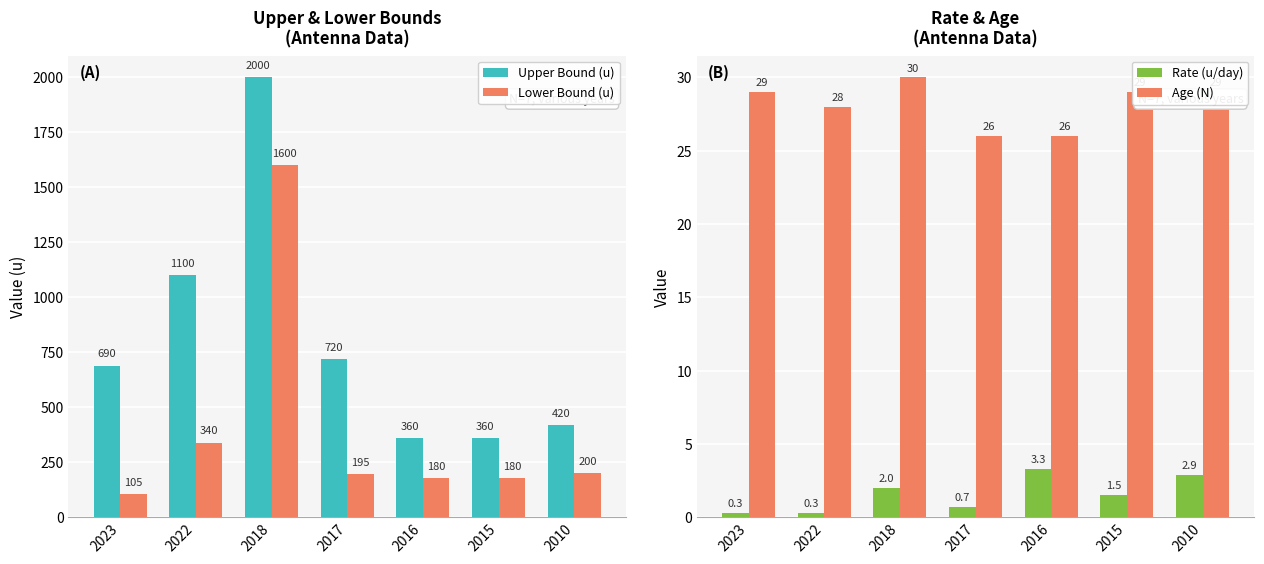

Which series changed the most between 2022 and 2015?

Upper Bound (u)